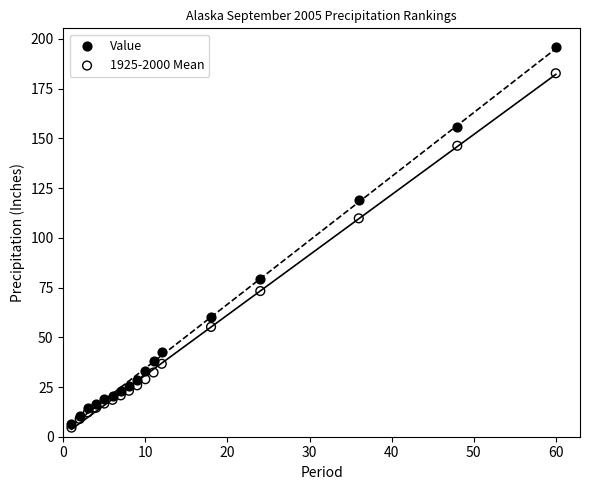

Which series contains the lowest Y value?

1925-2000 Mean